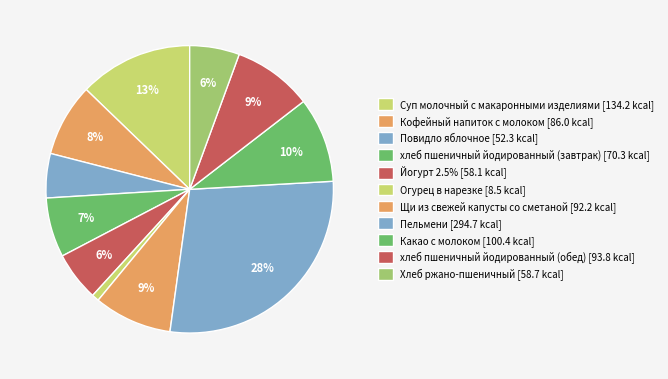

How many slices are in this pie chart?

11